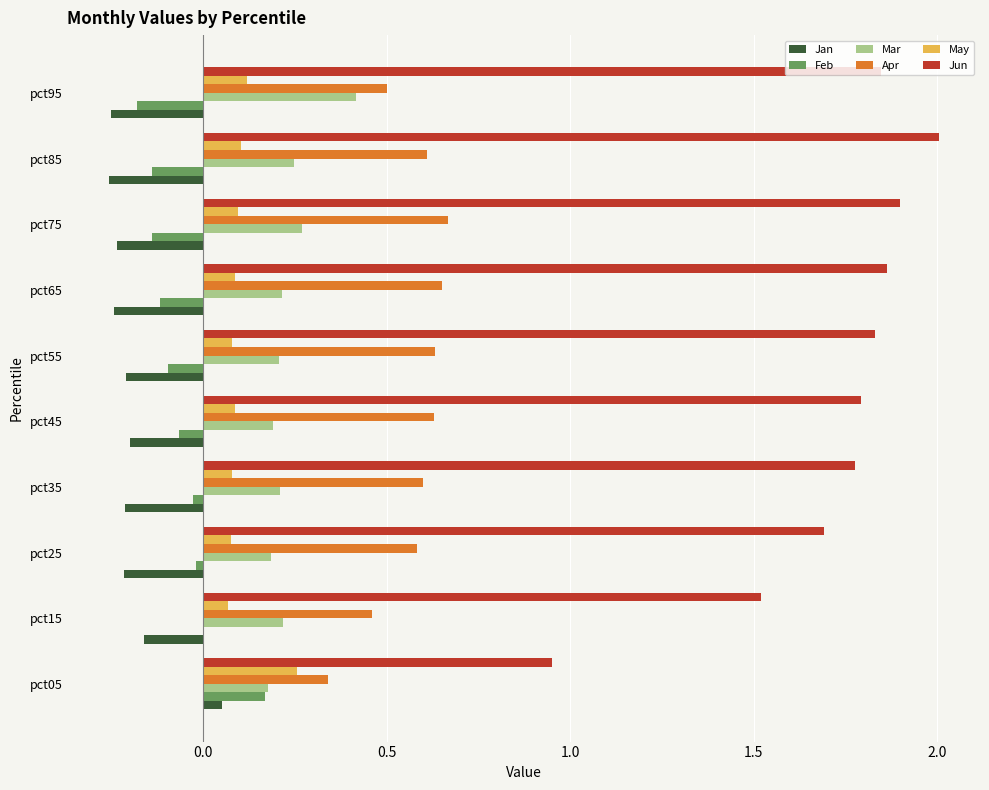

Where is Jun nearest to the value 1?

pct05